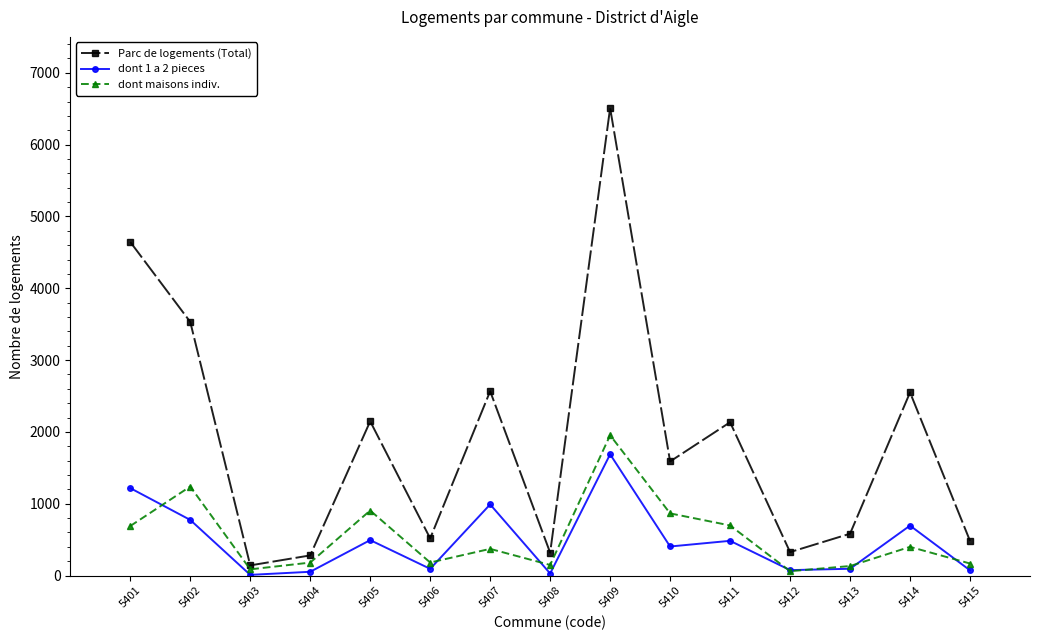

What is the value of the dont maisons indiv. point at the 11th from the left?

698